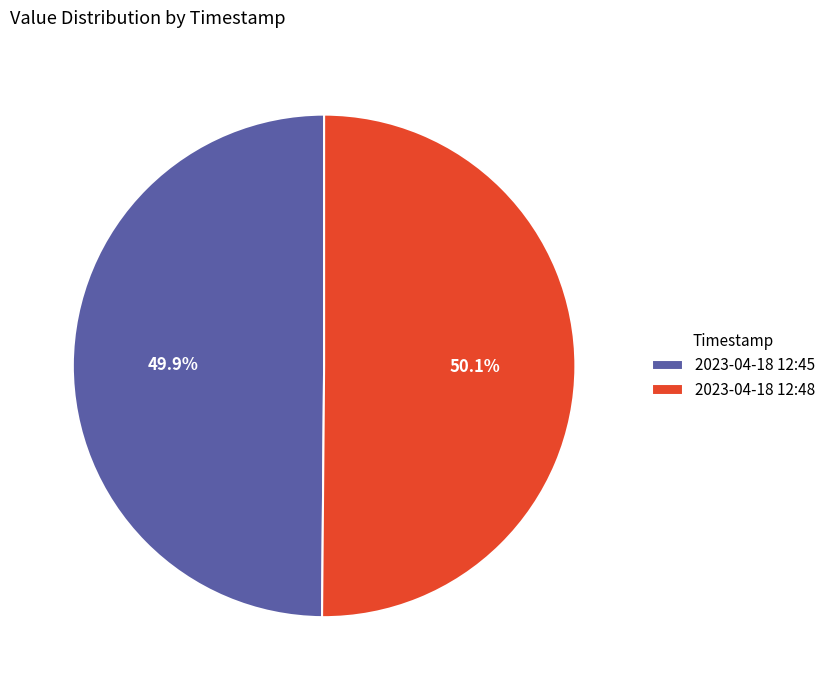

Count the number of slices in the pie.

2